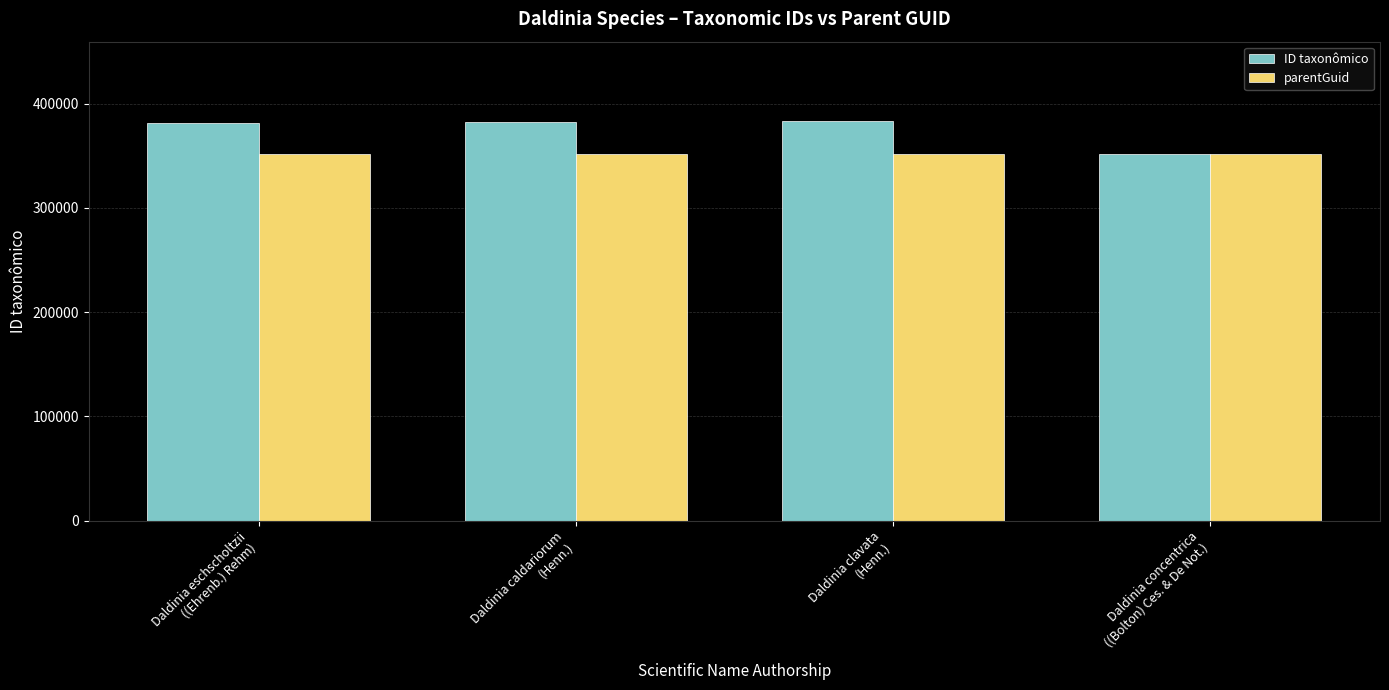

Which series changed the most between Daldinia eschscholtzii
((Ehrenb.) Rehm) and Daldinia concentrica
((Bolton) Ces. & De Not.)?

ID taxonômico